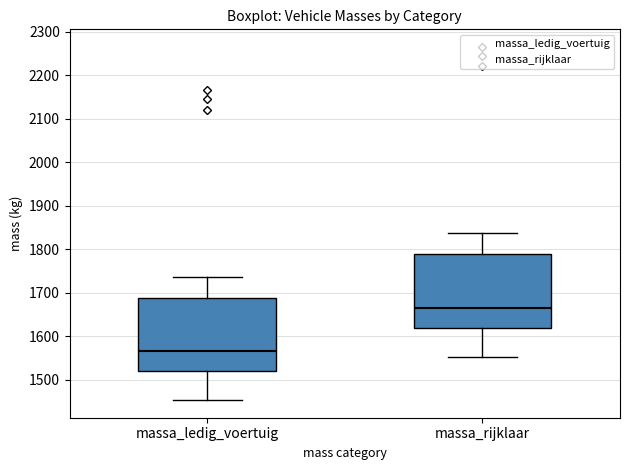

Reading left to right, read every box against the y-axis: the position of its median line, the range the box covers, and the ends of its whiskers. The values are not printed on the chart, so give them approximately, as read against the axis.

massa_ledig_voertuig: median 1570, box 1520 to 1690, whiskers 1450 to 1740
massa_rijklaar: median 1670, box 1620 to 1790, whiskers 1550 to 1840